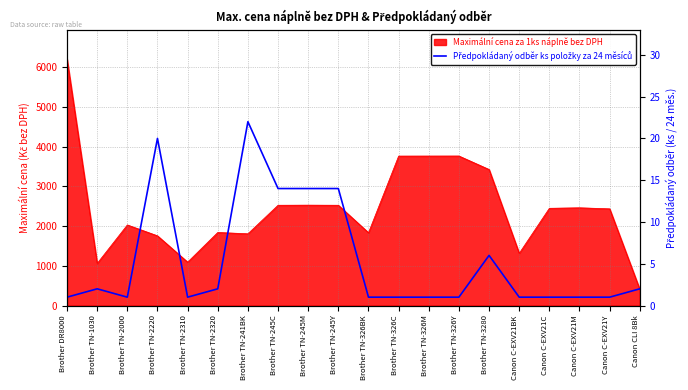

Reading right to left, what are all the values shown in this chart?

2	1	1	1	1	6	1	1	1	1	14	14	14	22	2	1	20	1	2	1